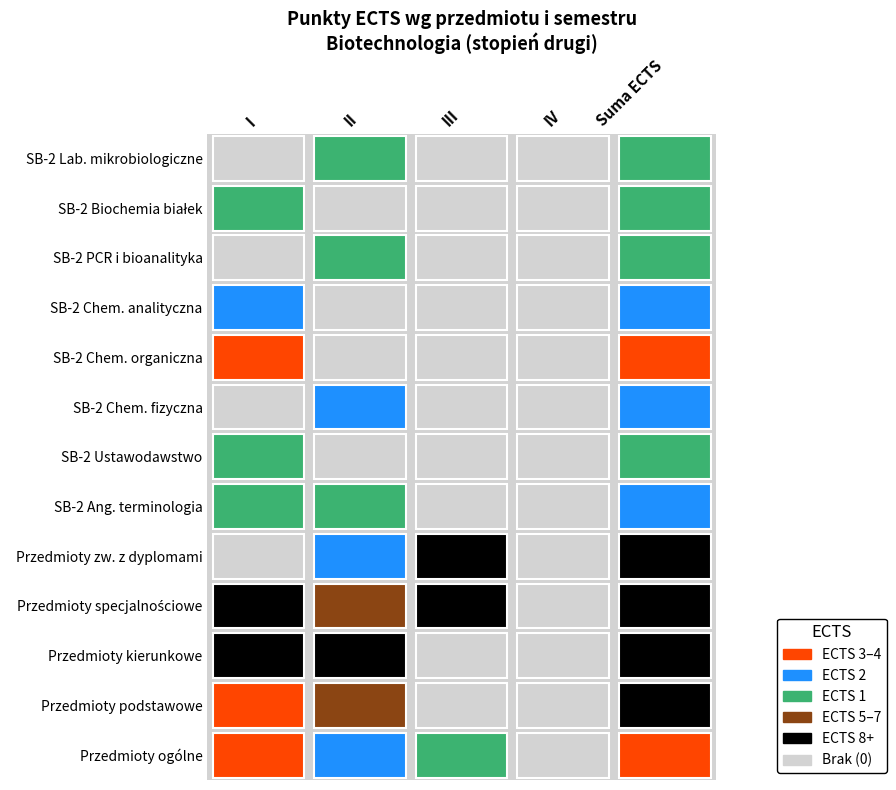

How many positive values does the SB-2 PCR i bioanalityka series have?

1